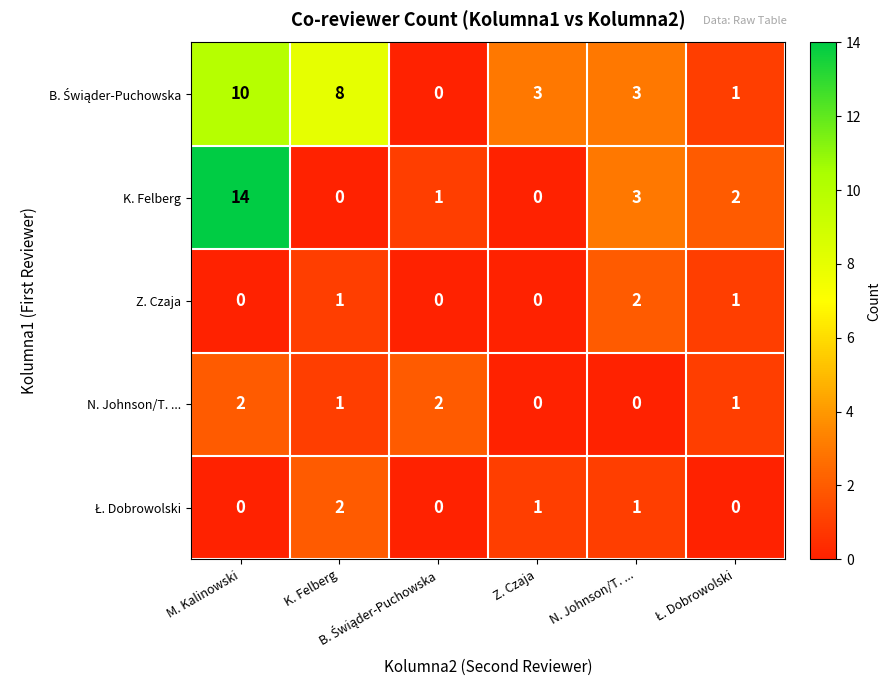

At how many categories does at least one series exceed 0?

6